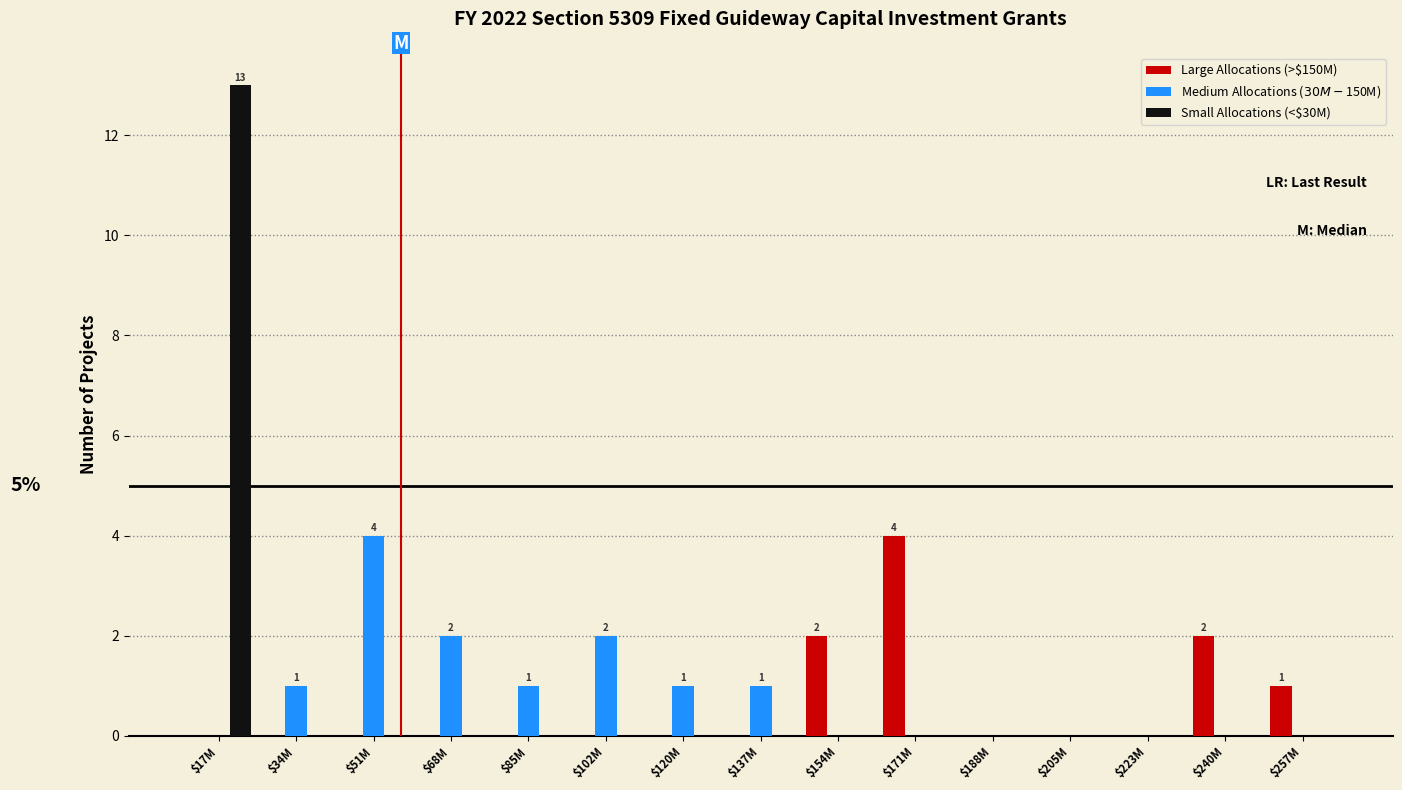

At which category does the chart reach its peak across all series?

$17M